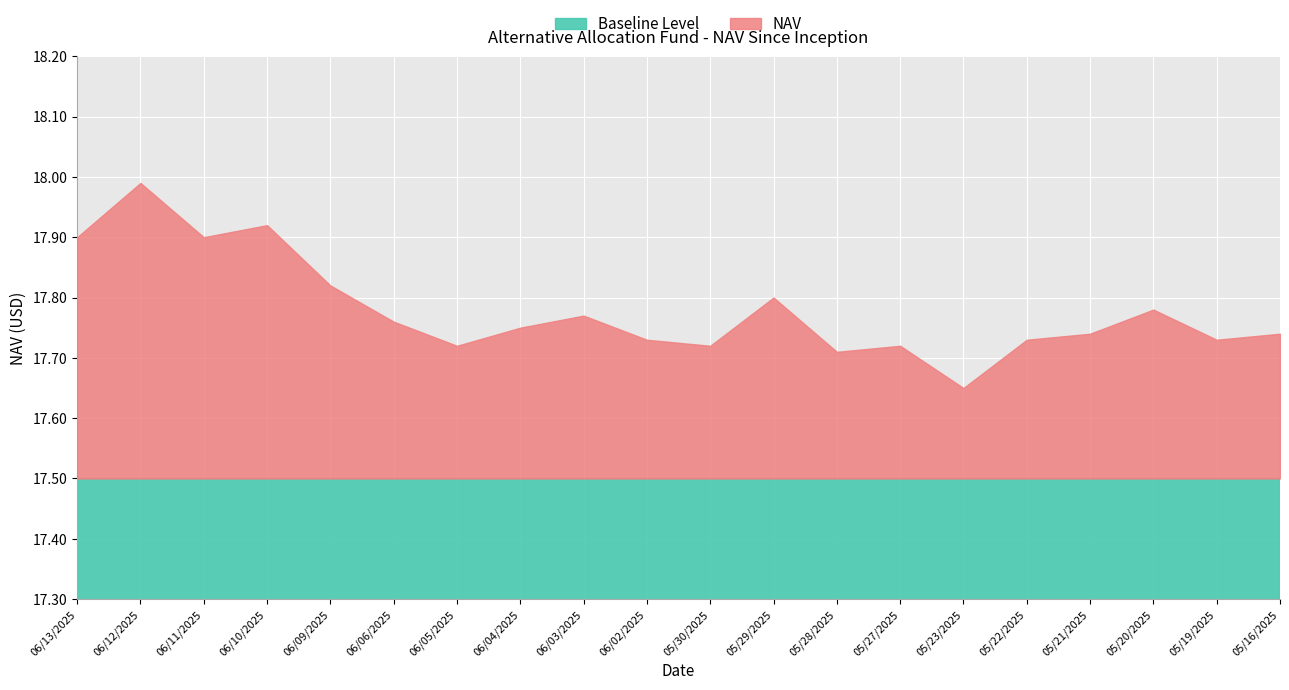

Which category has the lowest value across all series?

06/13/2025